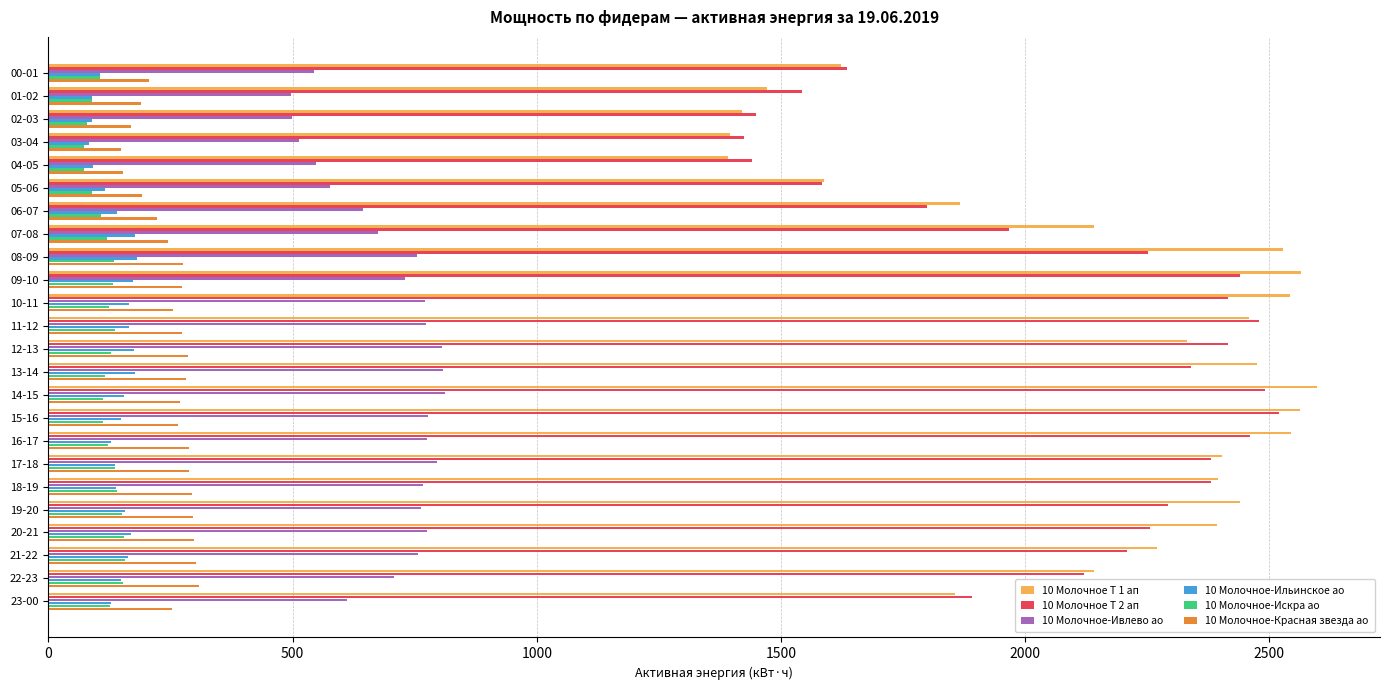

The value of 10 Молочное-Искра ао at 00-01 is 186.9. True or false?

False